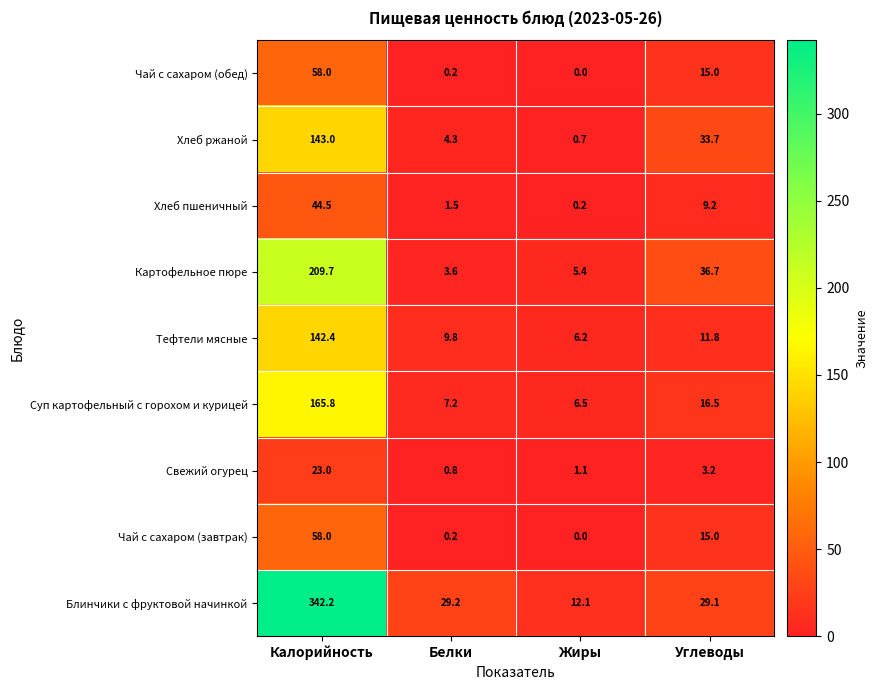

Where does the Хлеб ржаной series first go above 33?

Калорийность